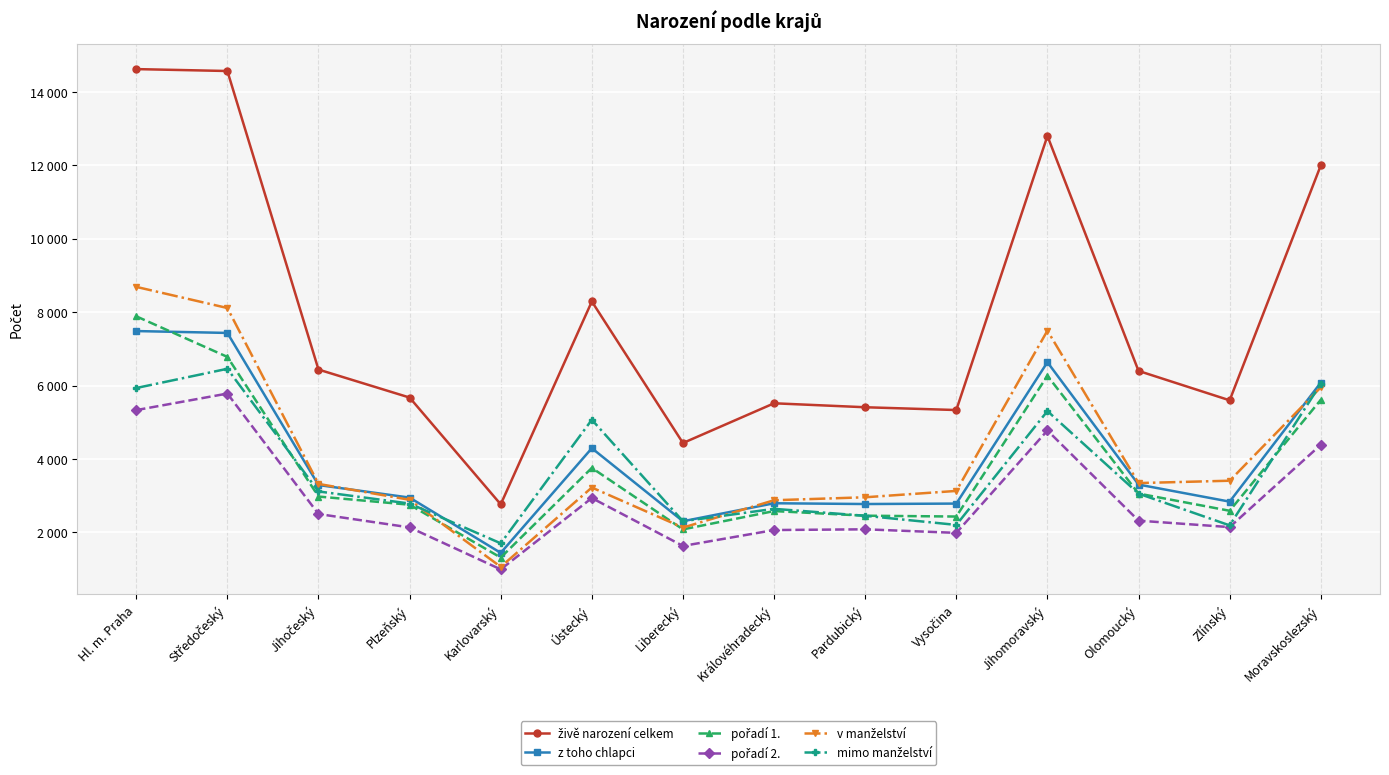

Between Olomoucký and Jihočeský, which is larger?

Jihočeský